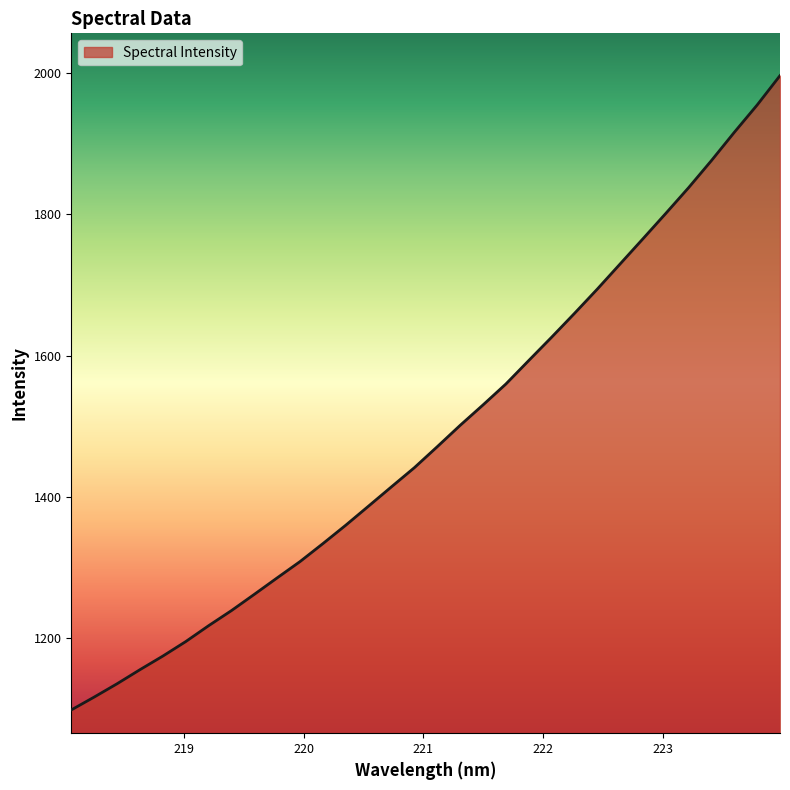

What is the greatest value displayed?

1996.7